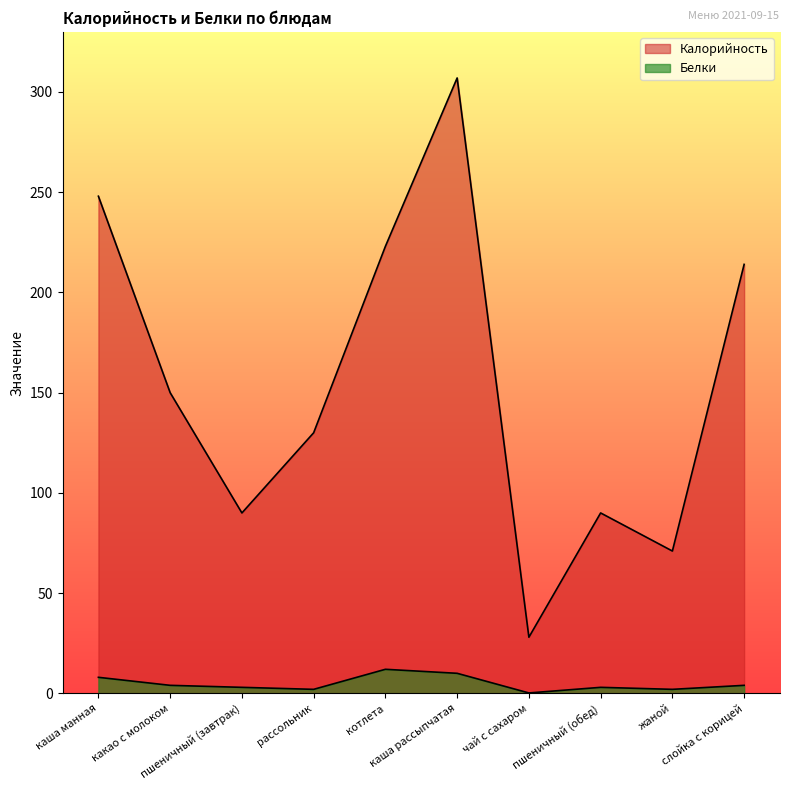

True or false: Калорийность and Белки cross at least once.

False